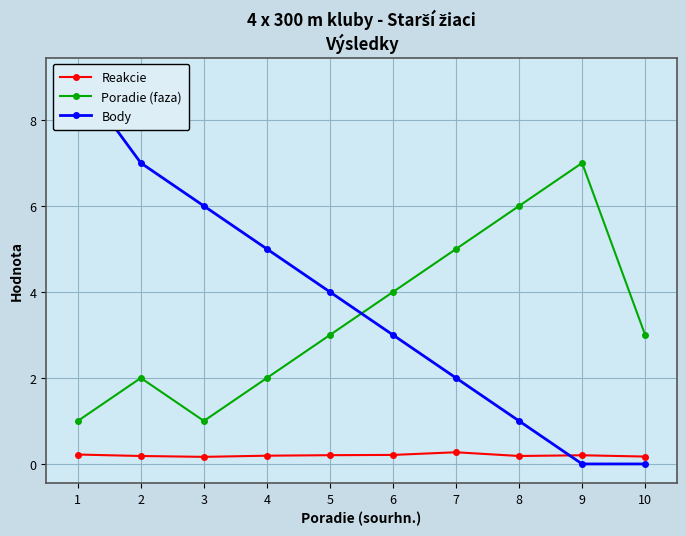

At which category is the sum across all series the highest?

1